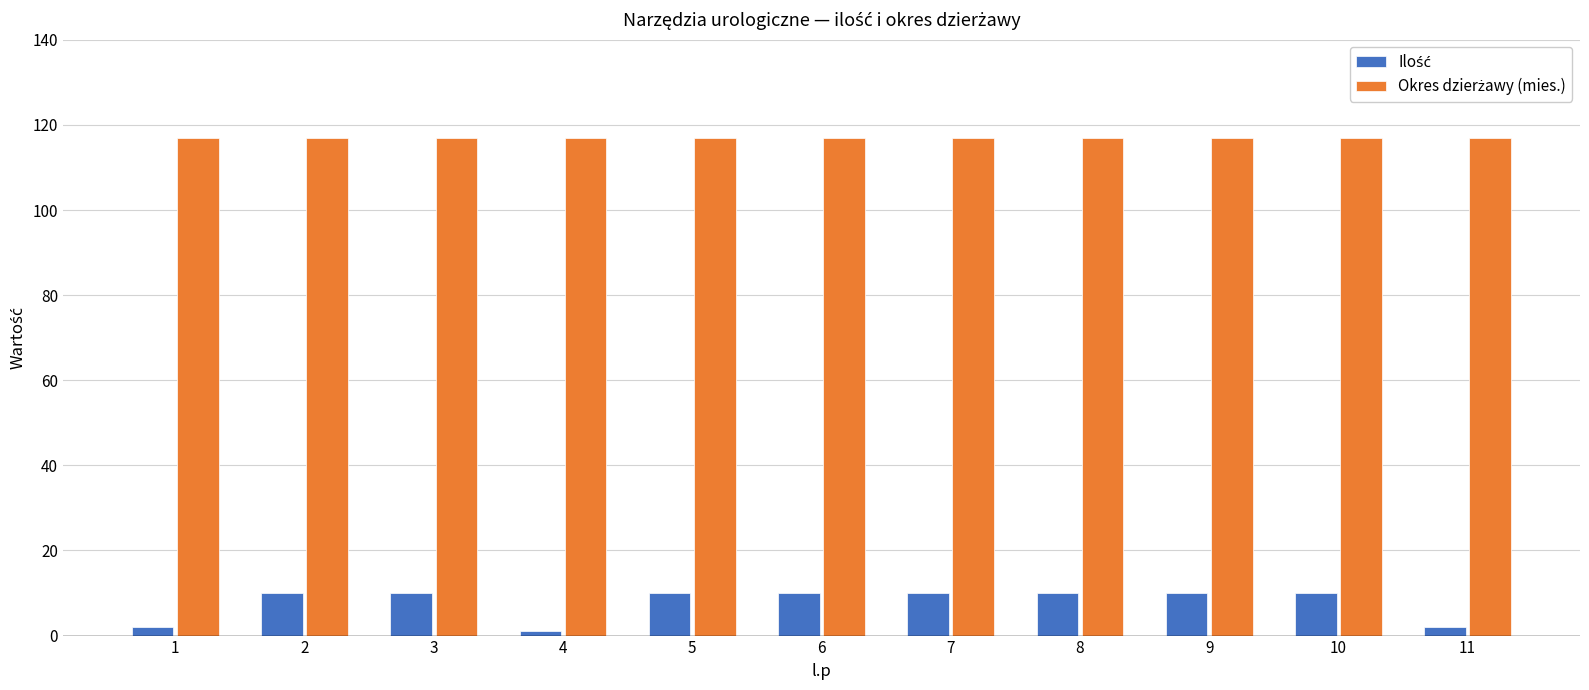

How many groups of bars are there?

11